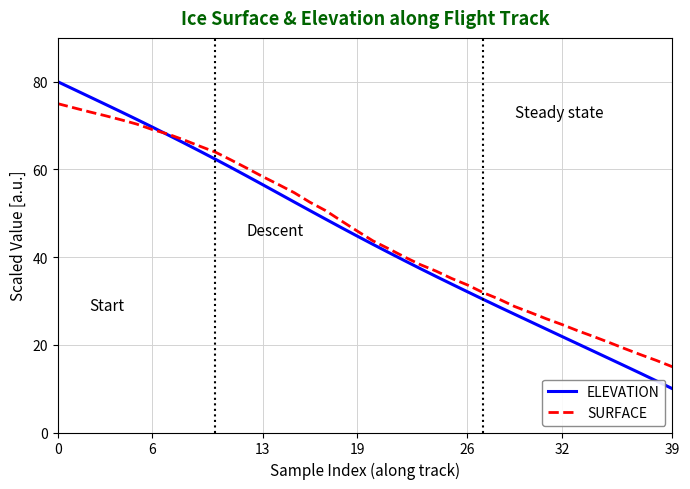

Which series has the largest range (max minus min)?

ELEVATION